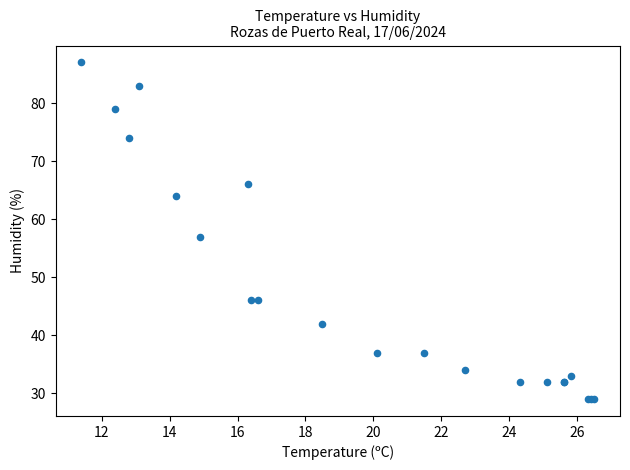

What Y value in the scatter plot is closest to 58?

57